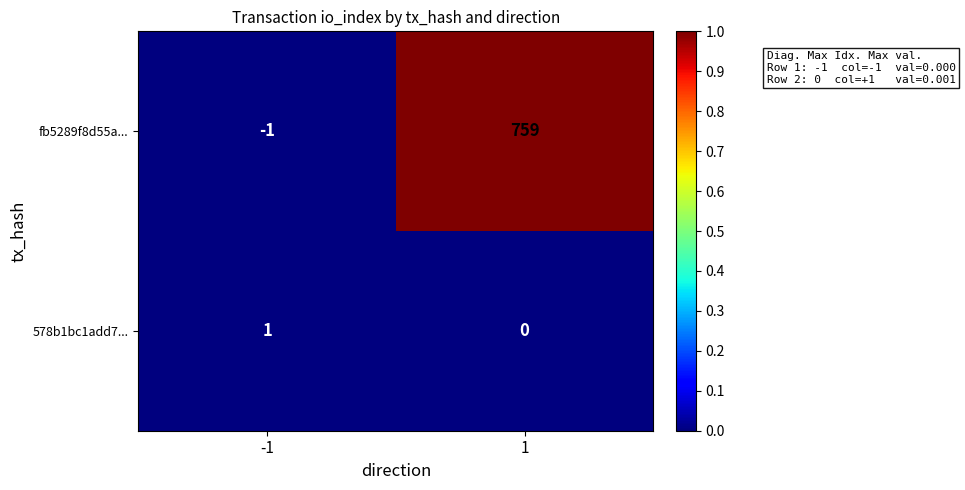

List the series in order of their peak value, lowest first.

578b1bc1add7..., fb5289f8d55a...